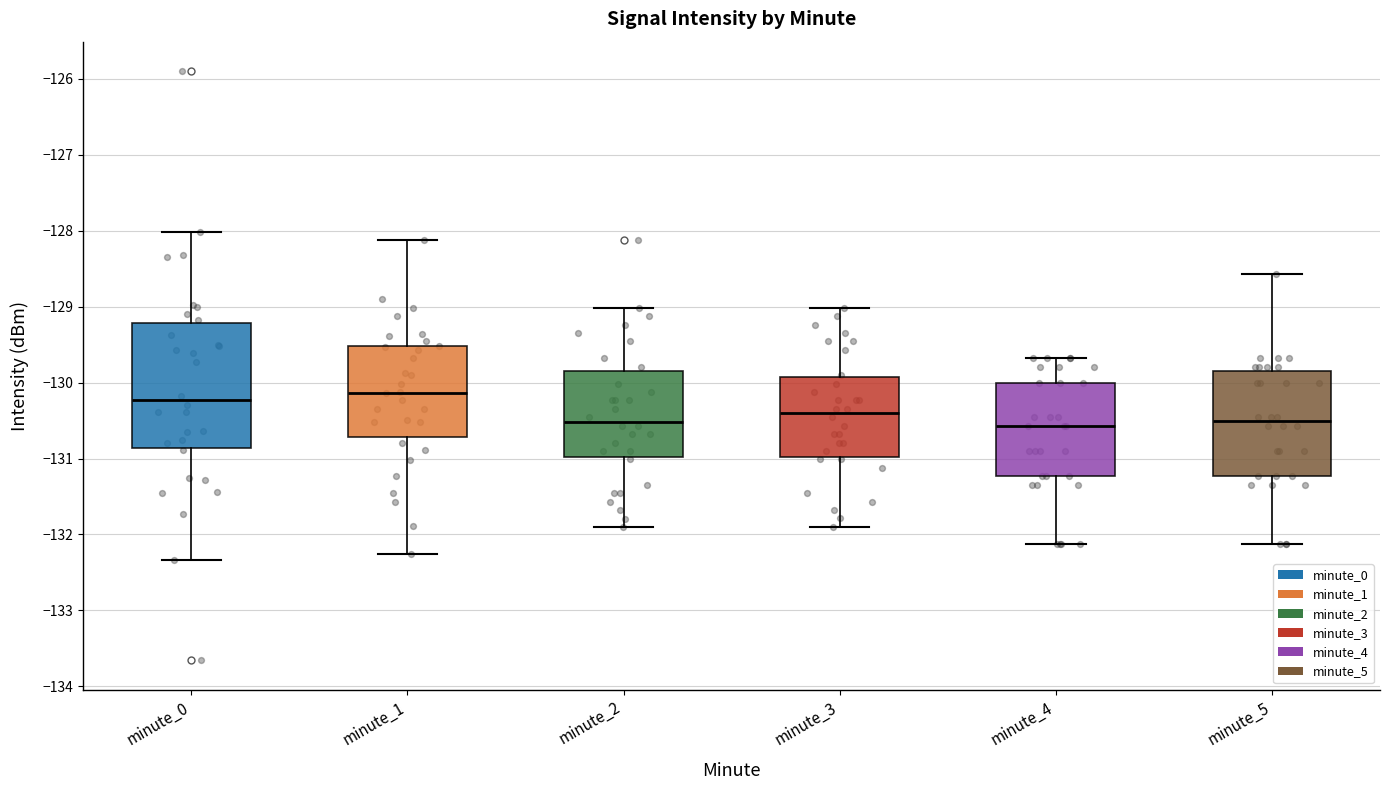

Which box's median line is the highest?

minute_1